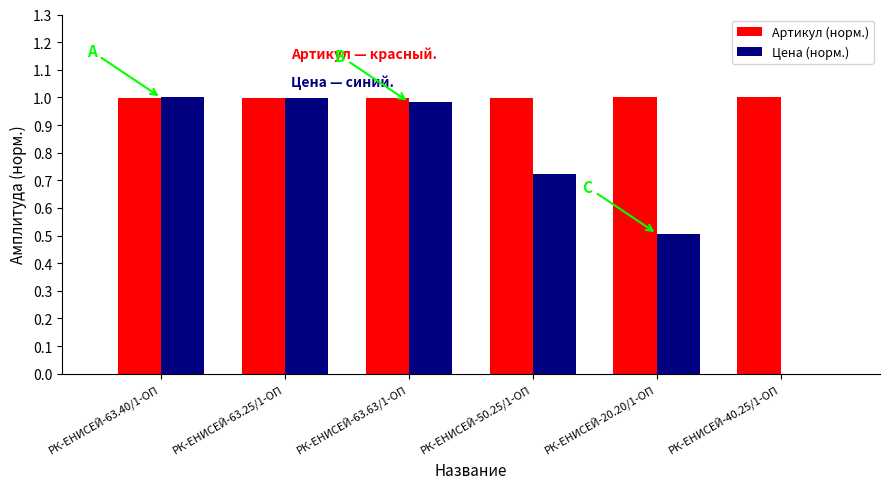

The Цена (норм.) series shows 0.2 at РК-ЕНИСЕЙ-20.20/1-ОП. True or false?

False